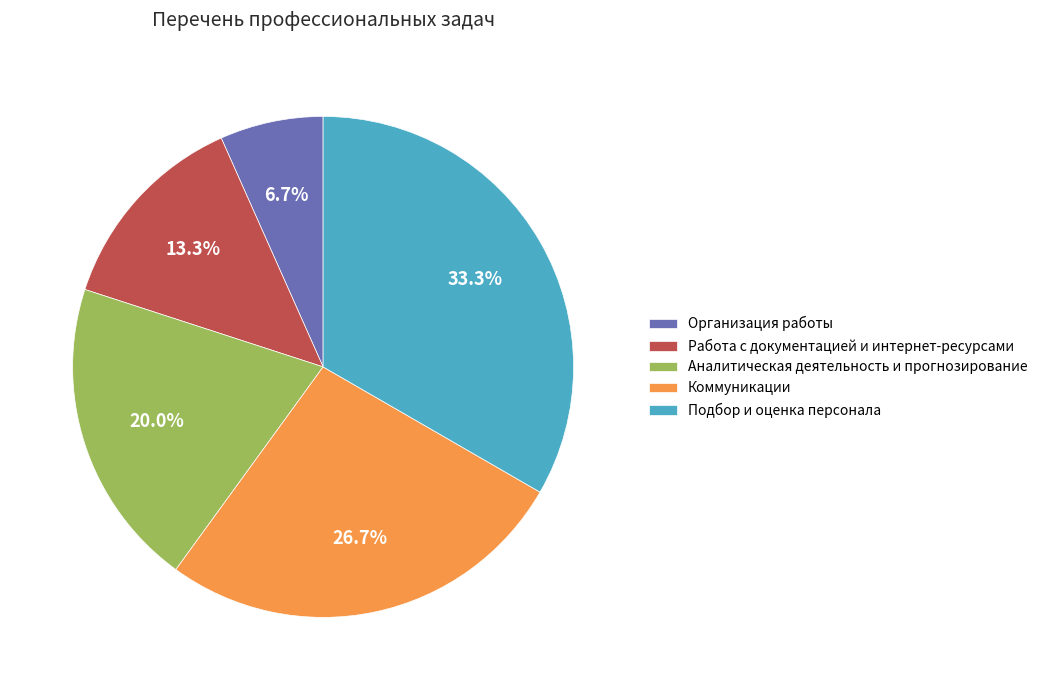

Rank the categories by value from lowest to highest.

Организация работы, Работа с документацией и интернет-ресурсами, Аналитическая деятельность и прогнозирование, Коммуникации, Подбор и оценка персонала